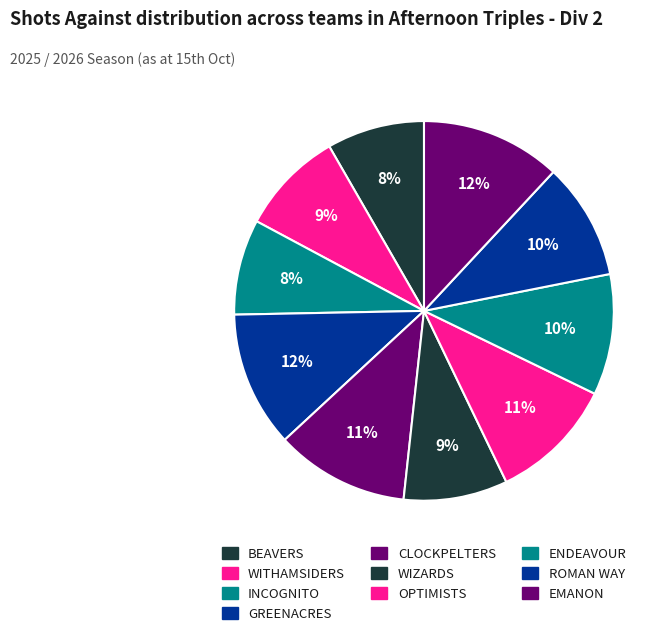

How many slices are in this pie chart?

10